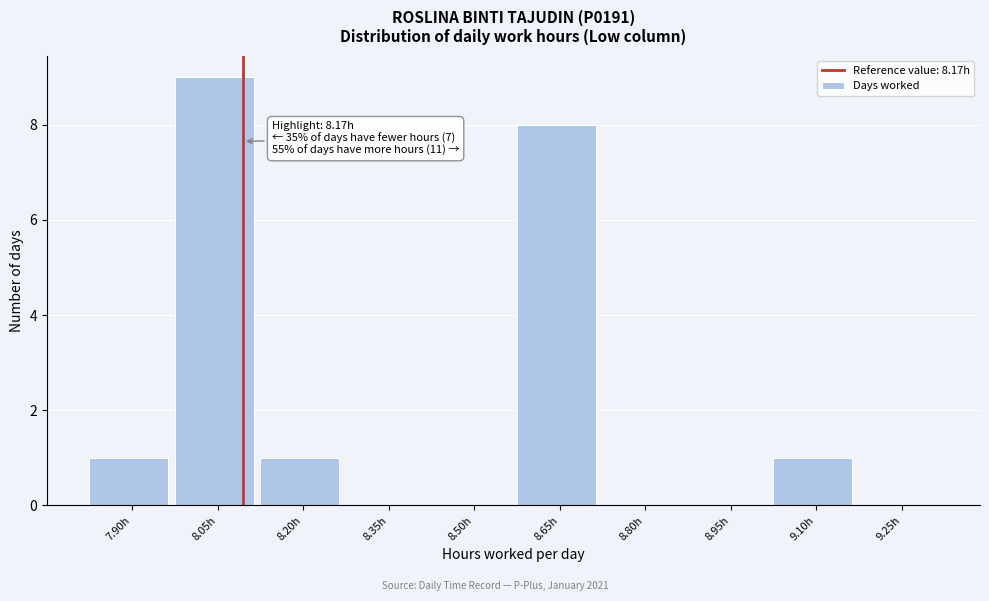

Reading left to right, what are all the values shown in this chart?

7.90h=1	8.05h=9	8.20h=1	8.35h=0	8.50h=0	8.65h=8	8.80h=0	8.95h=0	9.10h=1	9.25h=0